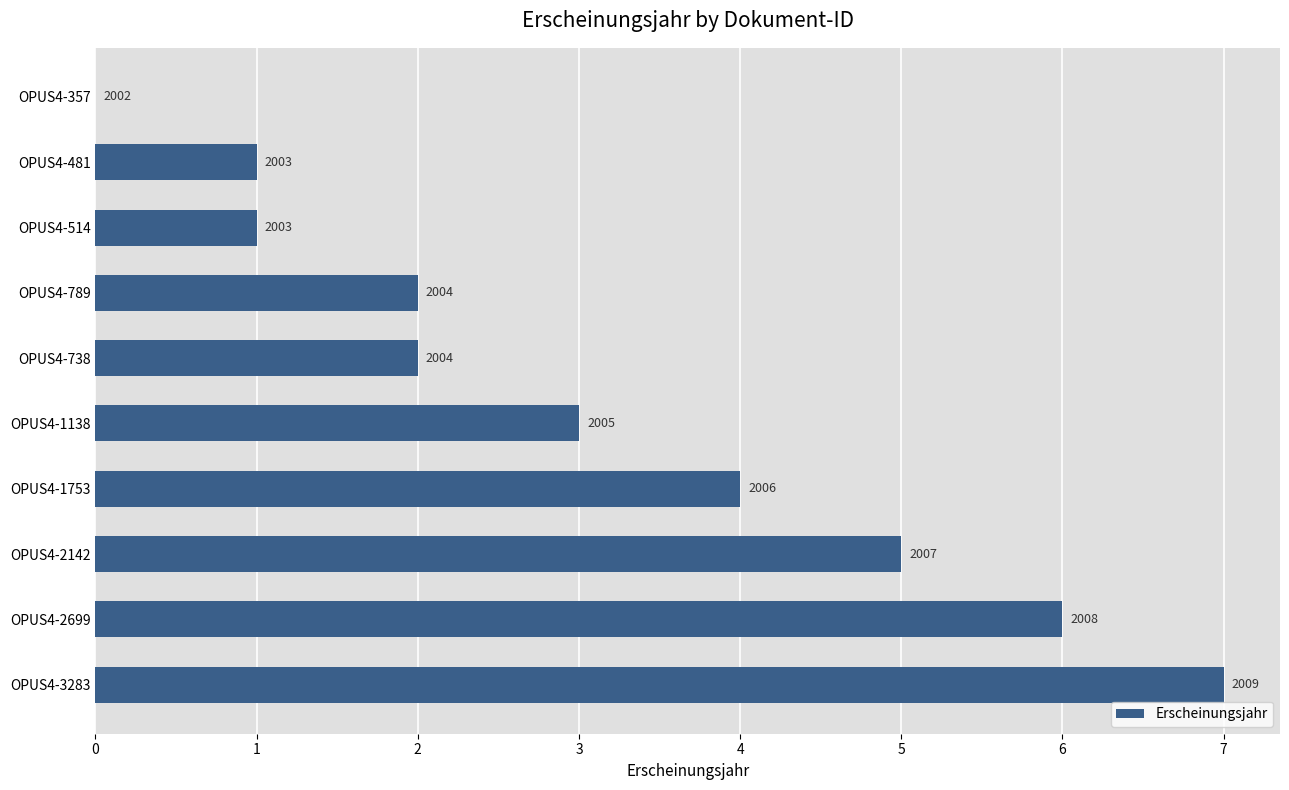

How many data points does each series have?

10